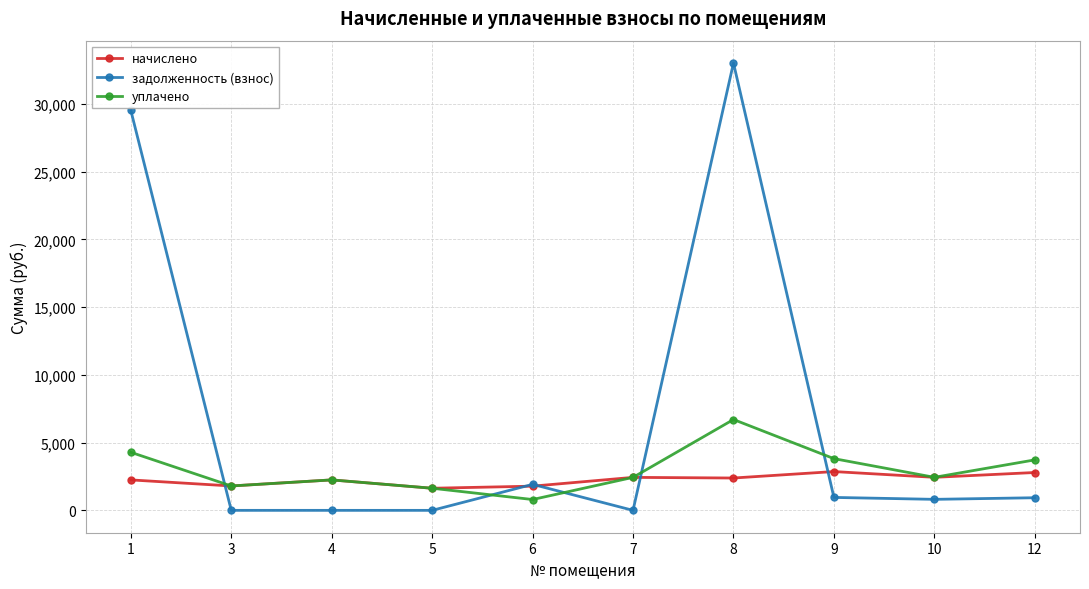

True or false: задолженность (взнос) has a value of -20103.0 at 7.

False